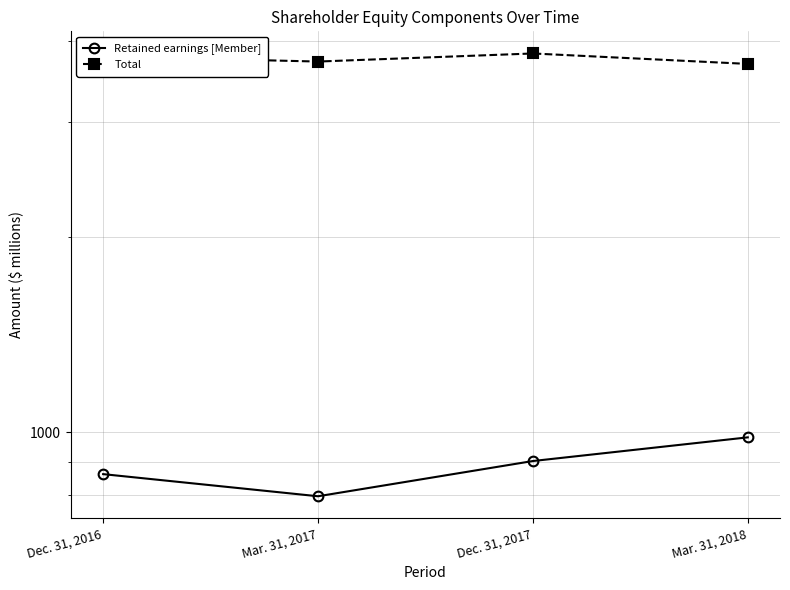

List the labels in order of Retained earnings [Member] value, largest first.

Mar. 31, 2018, Dec. 31, 2017, Dec. 31, 2016, Mar. 31, 2017